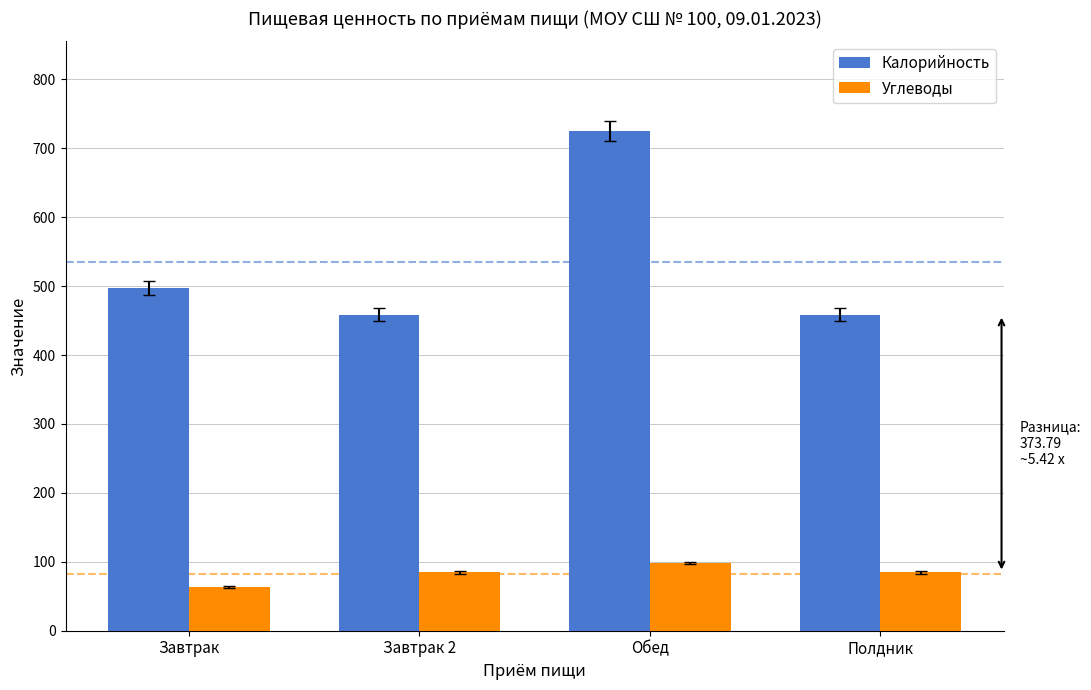

What are all the series names shown in the legend?

Калорийность, Углеводы